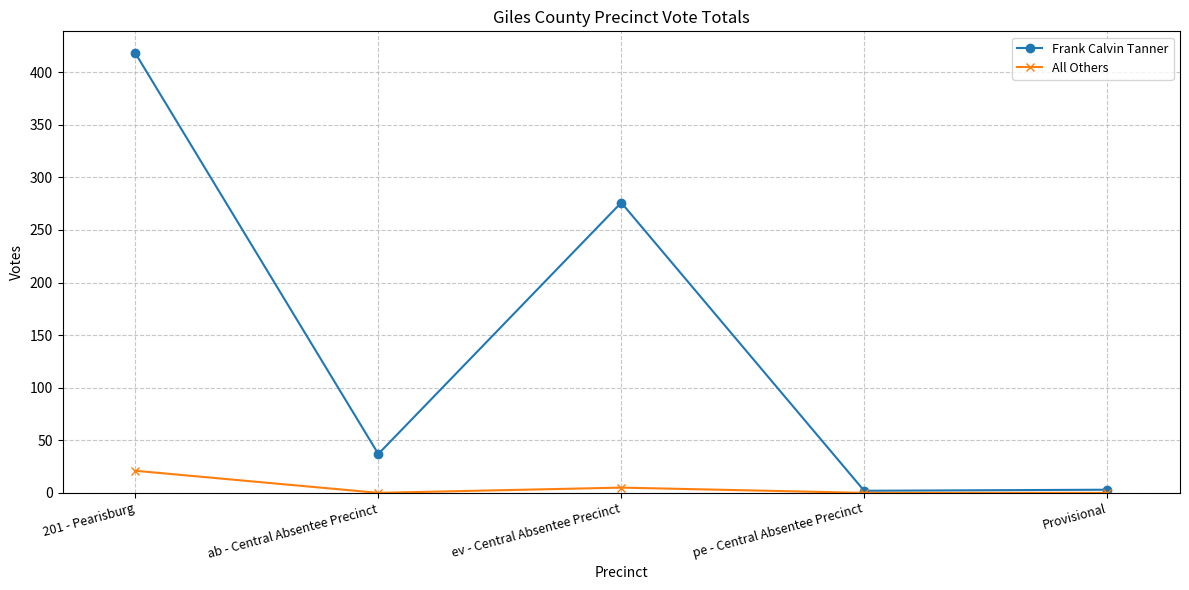

What are all the series names shown in the legend?

Frank Calvin Tanner, All Others